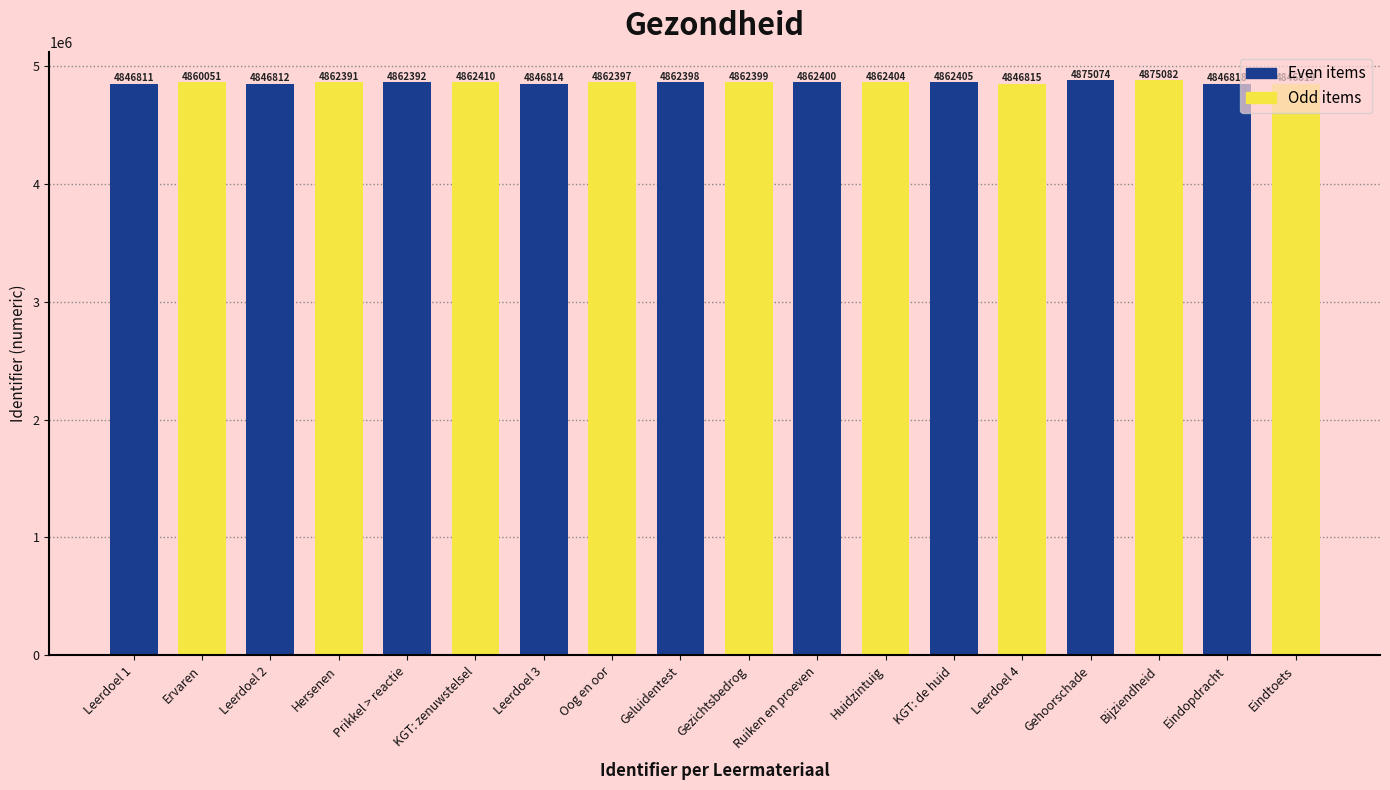

What is the total value across all series at Leerdoel 2?

9709203